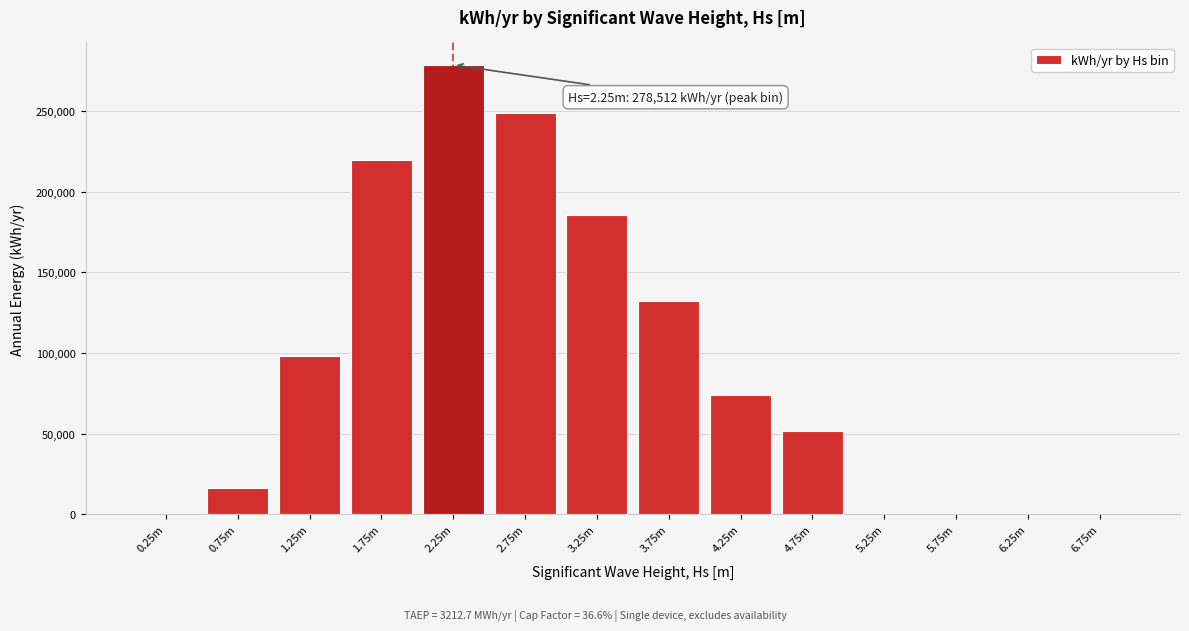

What is the sum of the values at 4.75m and 1.75m?

271216.3